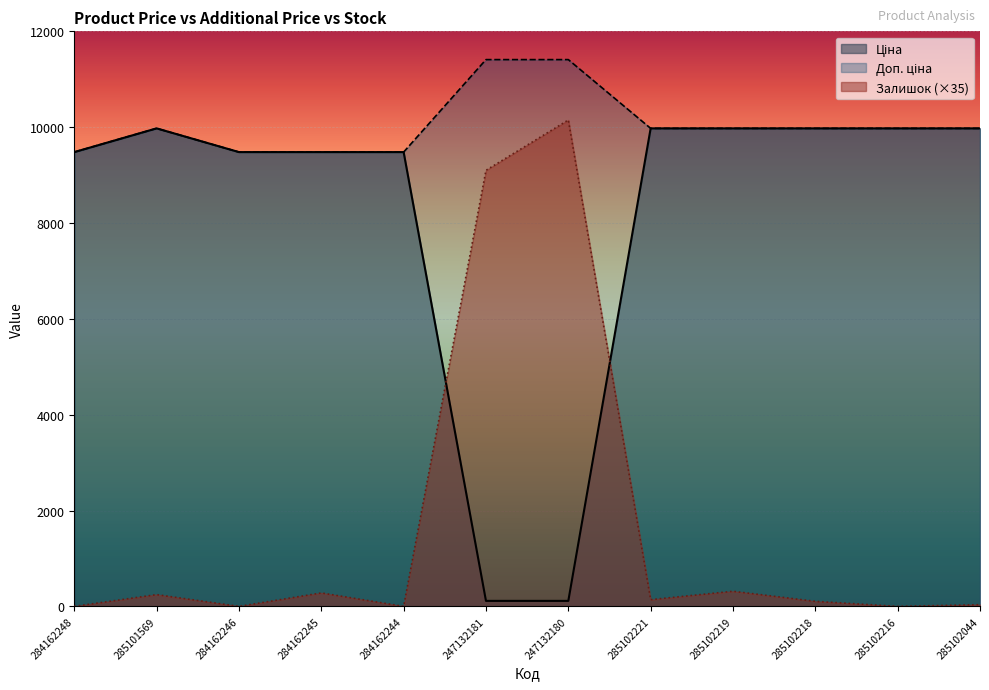

Between 285102044 and 284162244, which is larger?

285102044